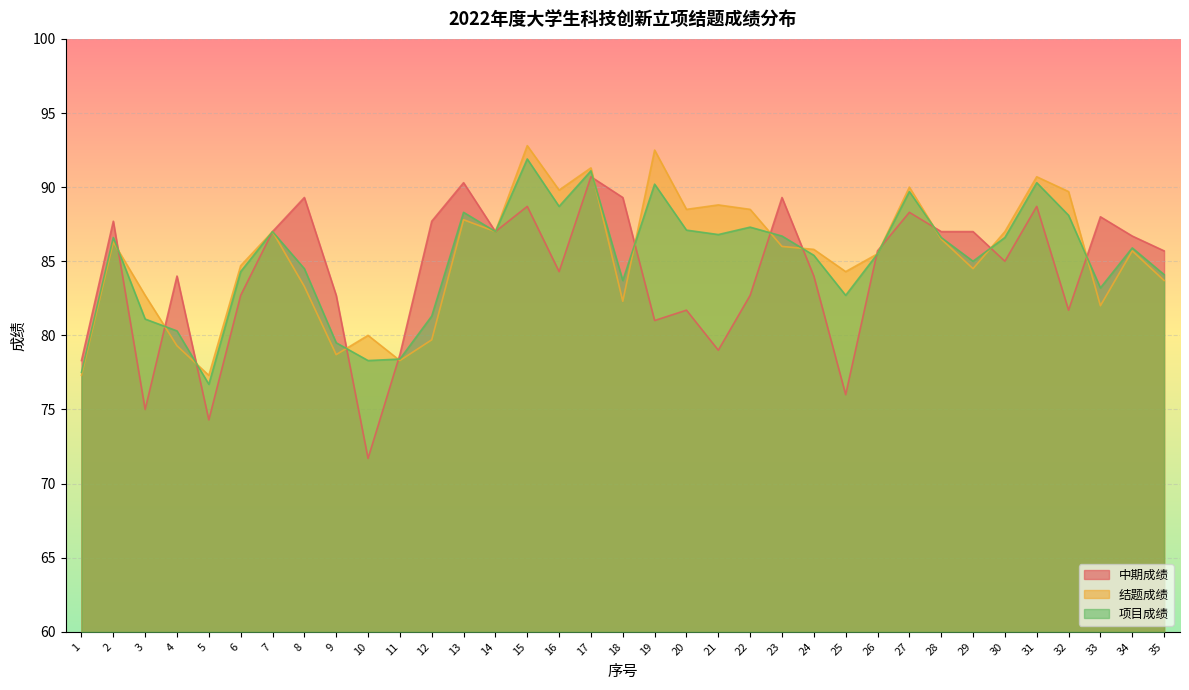

At which label is 项目成绩 closest to 84?

35